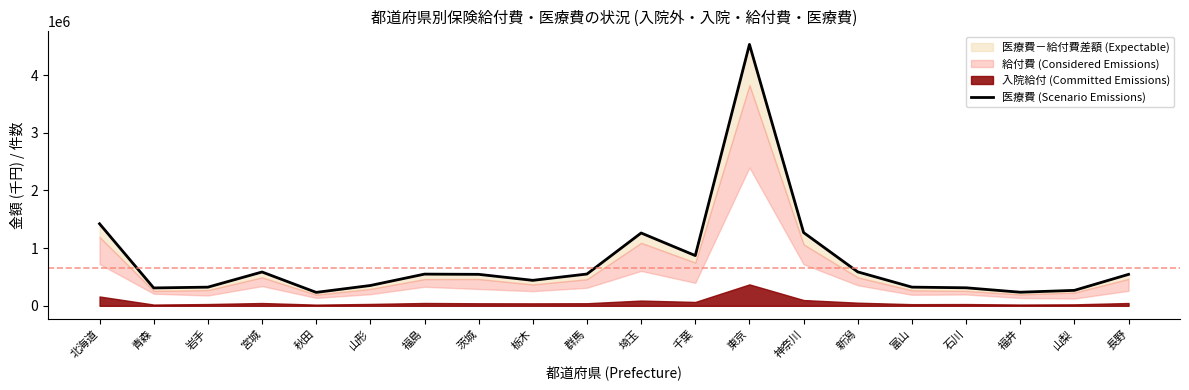

What is the change in value from 東京 to 新潟?

-3944921